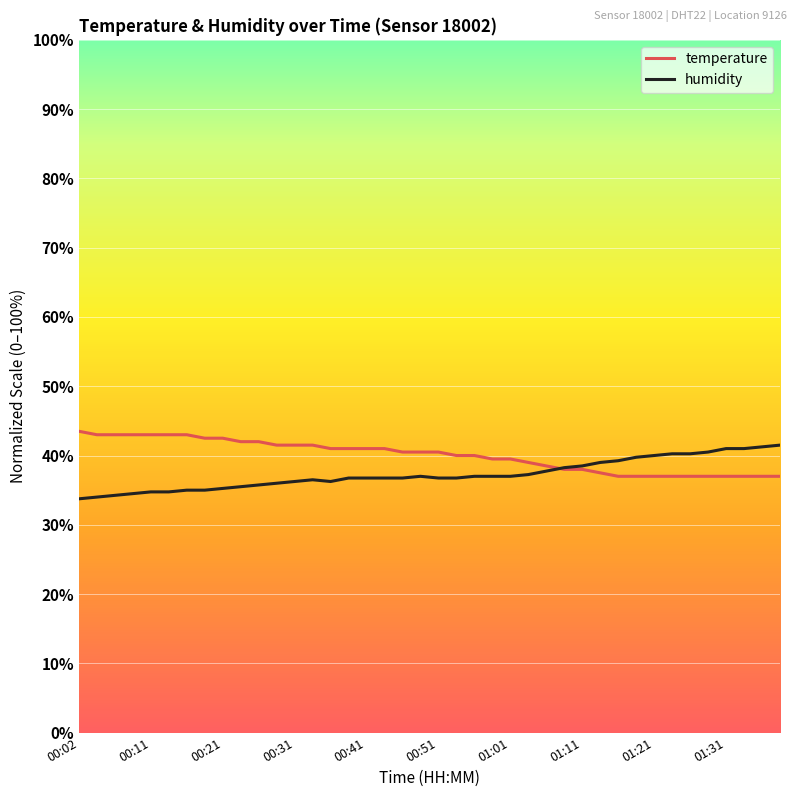

What is the greatest value displayed?

43.5